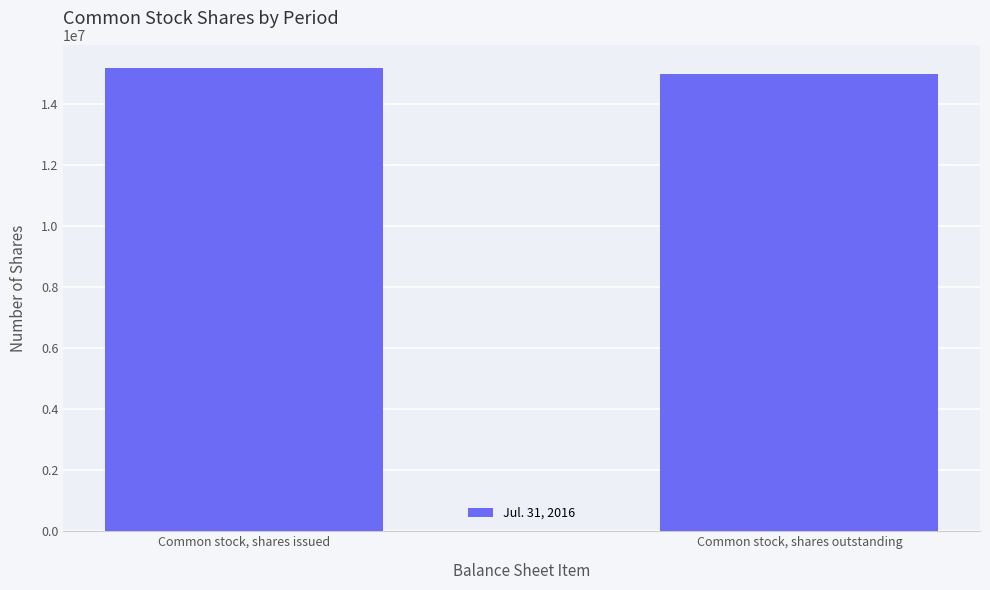

What is the sum of the values at Common stock, shares outstanding and Common stock, shares issued?

30177851